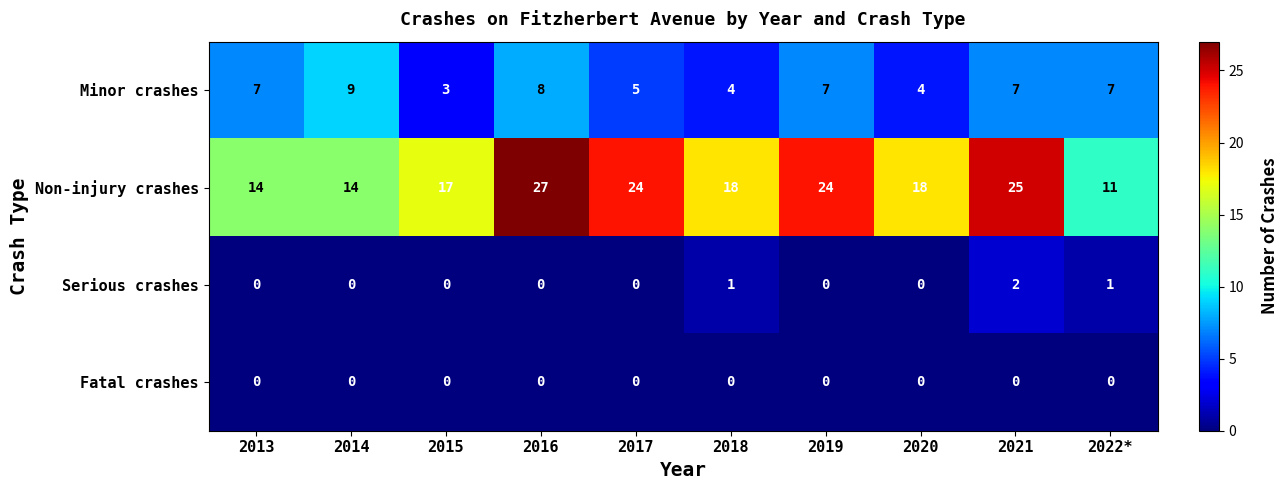

List the series in order of their peak value, lowest first.

Fatal crashes, Serious crashes, Minor crashes, Non-injury crashes